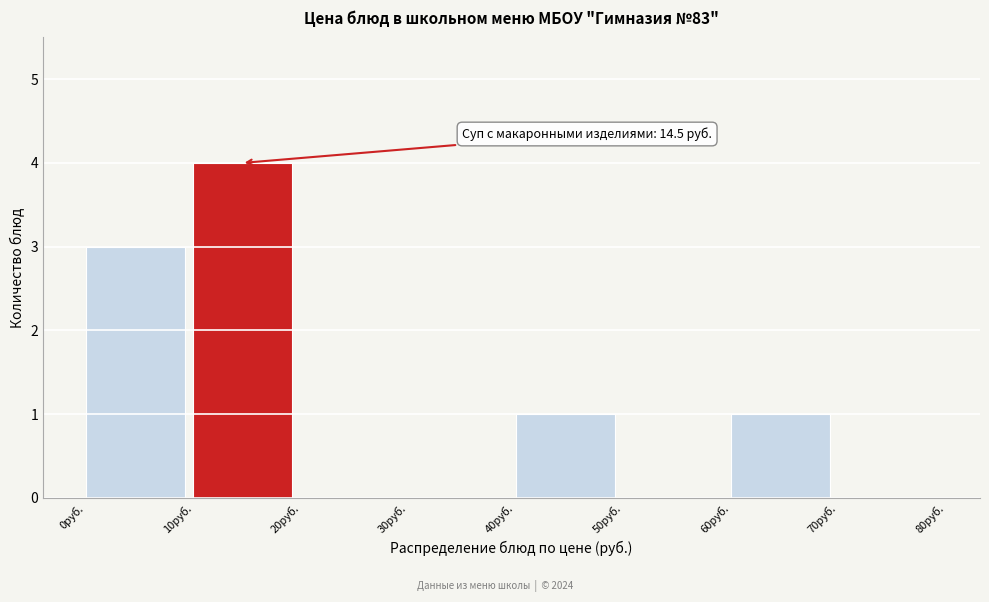

Which range on the x-axis has the tallest bar?

10 to 20